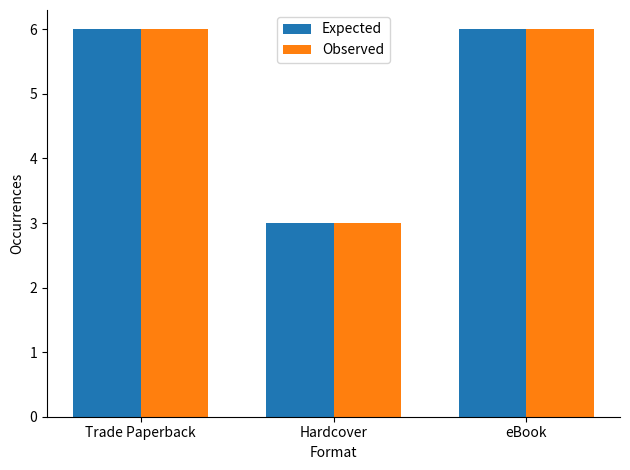

What is the difference between the maximum and minimum values in the Observed series?

3